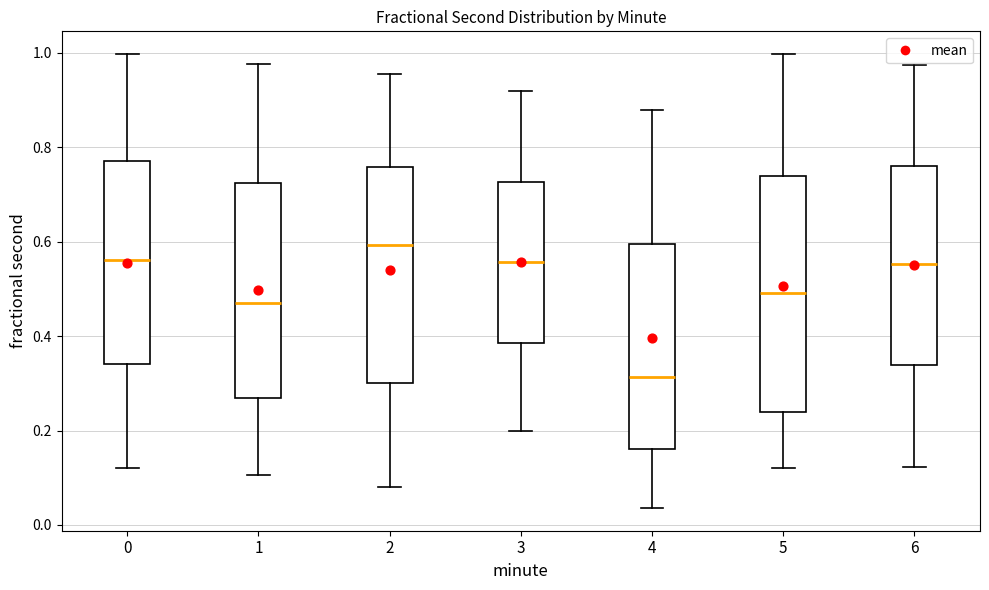

Reading left to right, transcribe this box plot: for each box, give where its median line is, the range the box spans, and where its two whiskers end, as read against the y-axis. The values are not printed on the chart, so give them approximately, as read against the axis.

0: median 0.56, box 0.34 to 0.78, whiskers 0.12 to 1.00
1: median 0.48, box 0.26 to 0.72, whiskers 0.10 to 0.98
2: median 0.60, box 0.30 to 0.76, whiskers 0.08 to 0.96
3: median 0.56, box 0.38 to 0.72, whiskers 0.20 to 0.92
4: median 0.32, box 0.16 to 0.60, whiskers 0.04 to 0.88
5: median 0.50, box 0.24 to 0.74, whiskers 0.12 to 1.00
6: median 0.56, box 0.34 to 0.76, whiskers 0.12 to 0.98